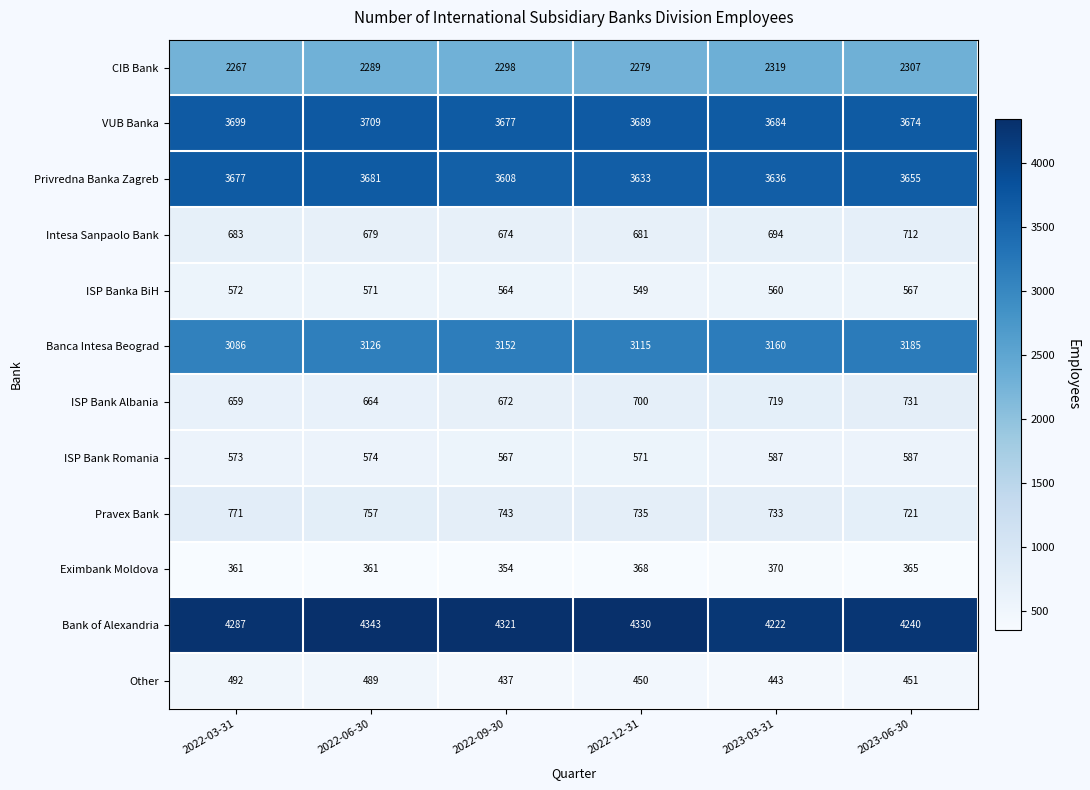

What is the minimum value for VUB Banka?

3674